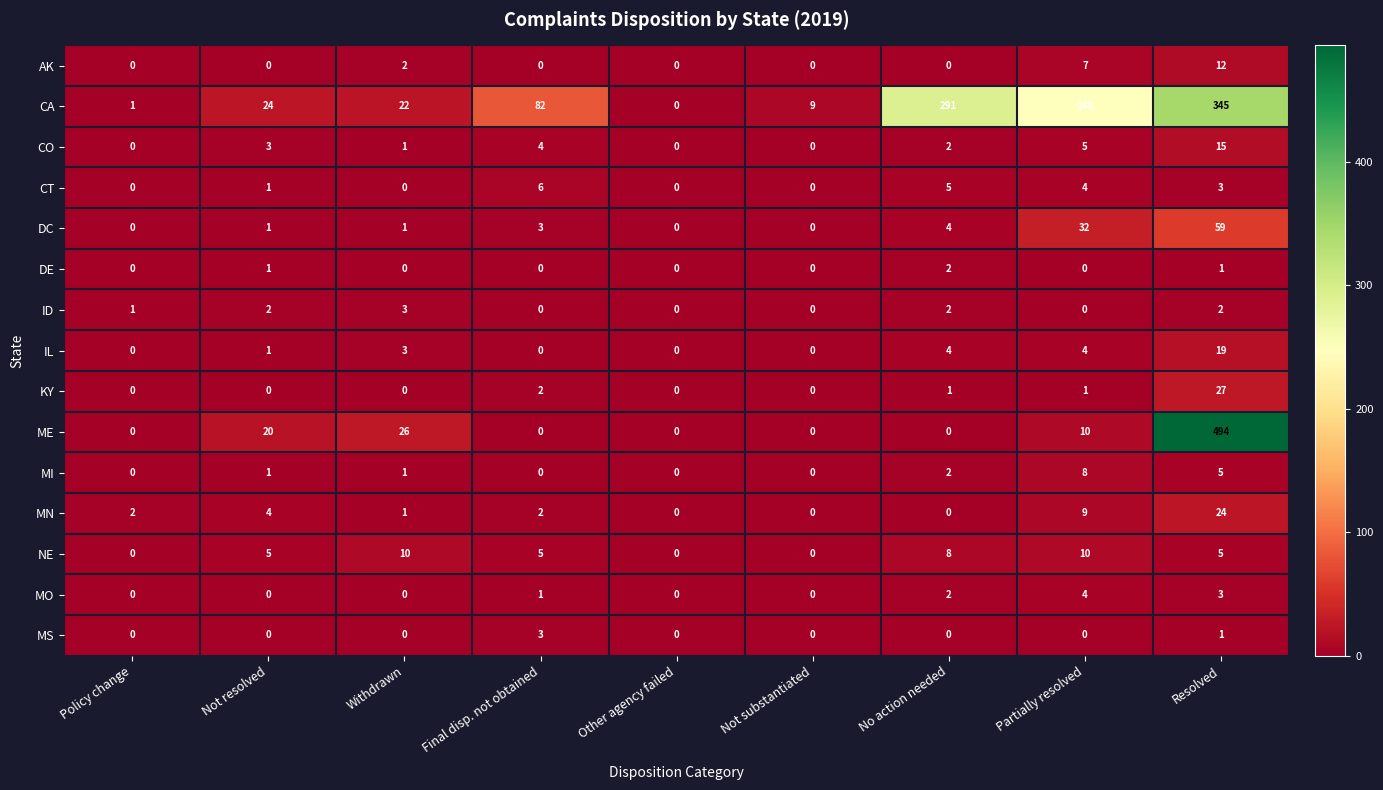

What is the sum of the CO values at Partially resolved and Policy change?

5